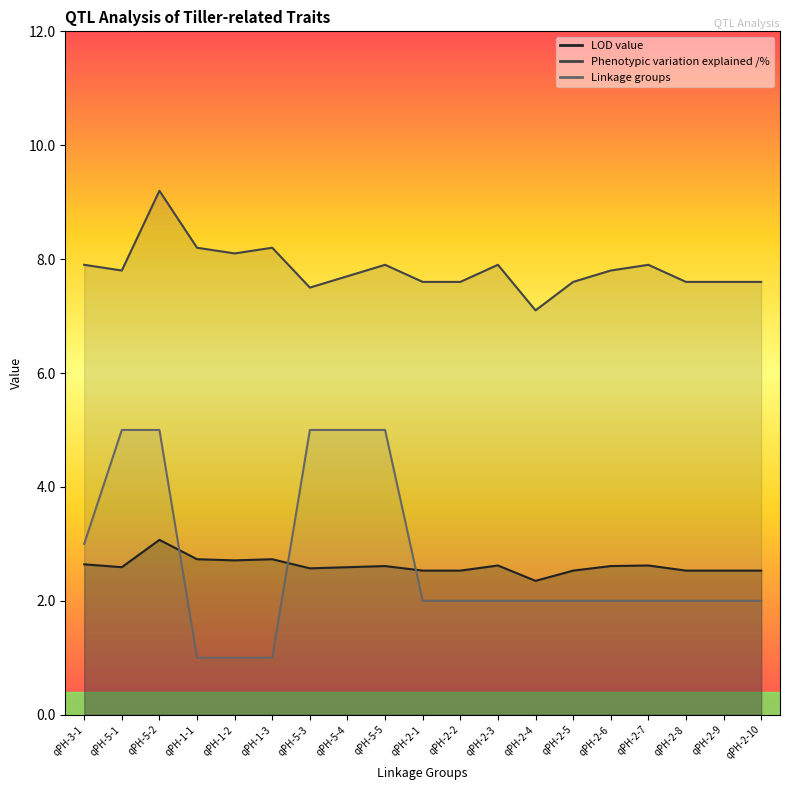

What is the value of the Linkage groups point at the 3rd from the left?

5.0